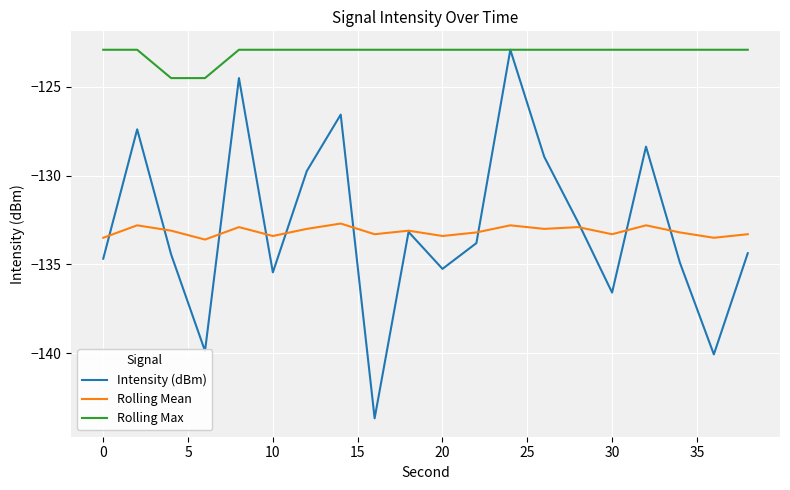

Which series has the largest total across all categories?

Rolling Max